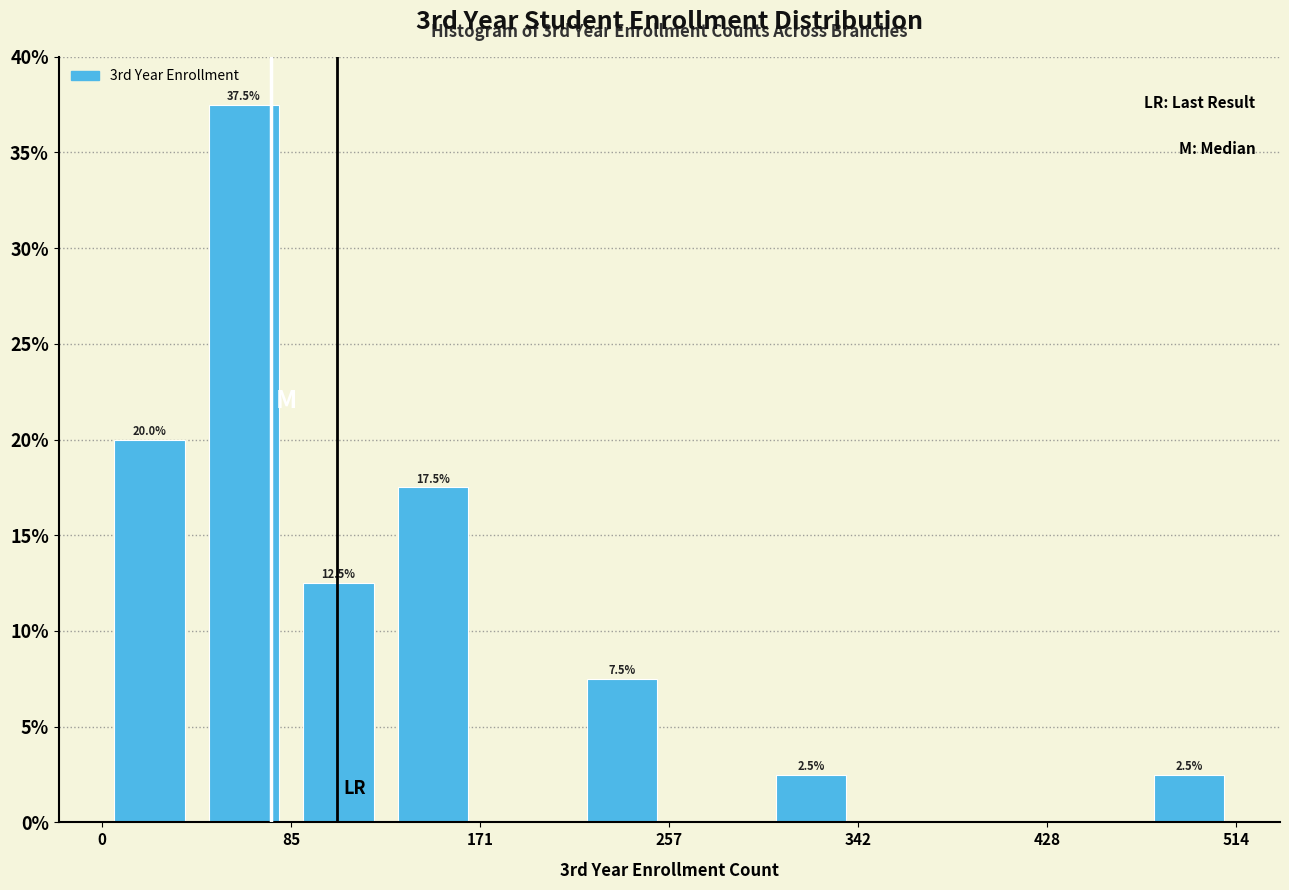

Over which range of the x-axis is the bar tallest?

40 to 90